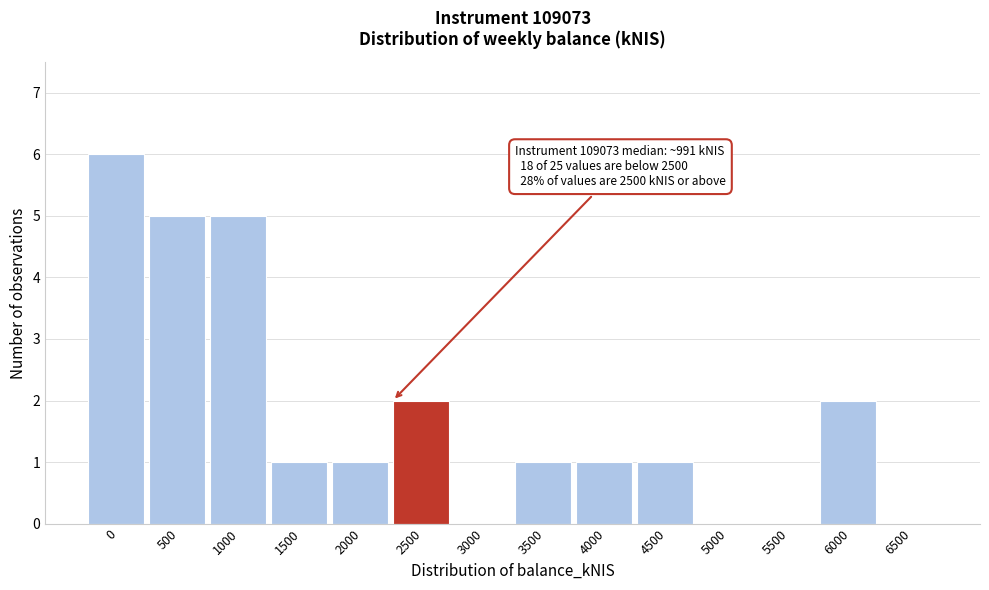

Reading left to right, list all the values displayed in this chart.

0=6	500=5	1000=5	1500=1	2000=1	2500=2	3000=0	3500=1	4000=1	4500=1	5000=0	5500=0	6000=2	6500=0